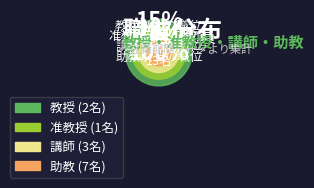

Rank the categories by value from lowest to highest.

准教授, 教授, 講師, 助教